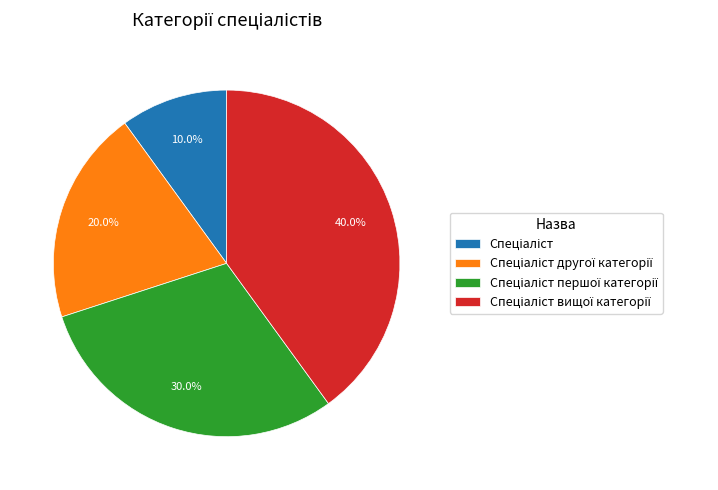

Does any single category account for the majority?

No